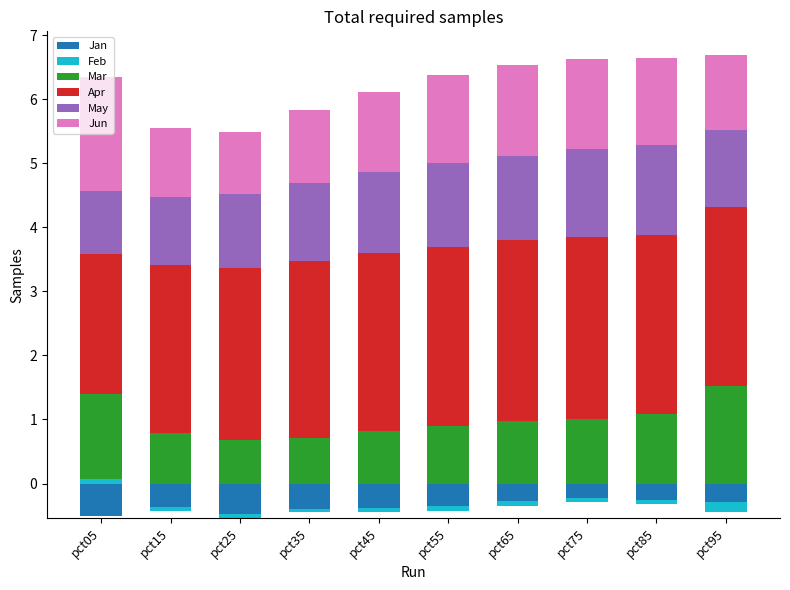

Which series has the largest total across all categories?

Apr